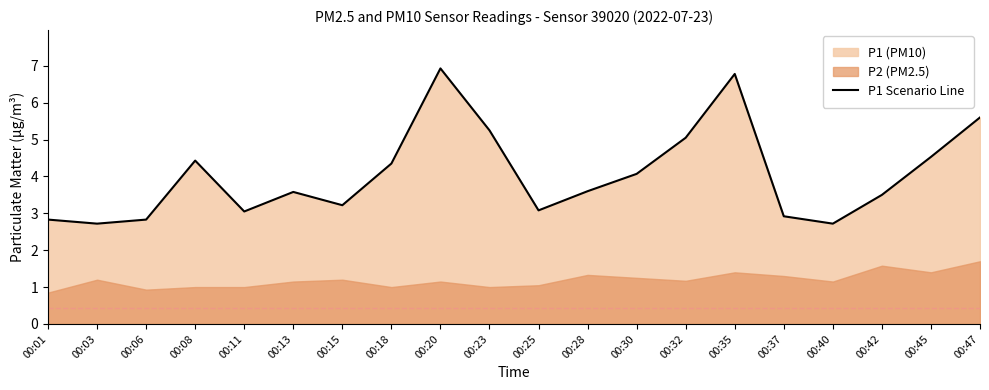

Where is the first local minimum?

00:03